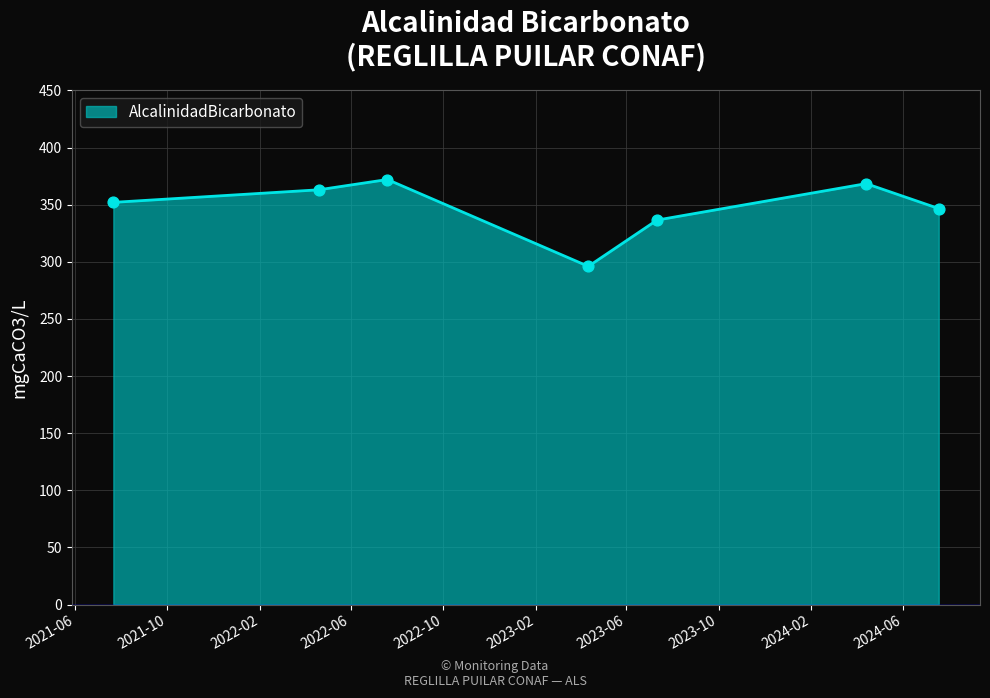

What is the difference between the maximum and minimum values?

76.0